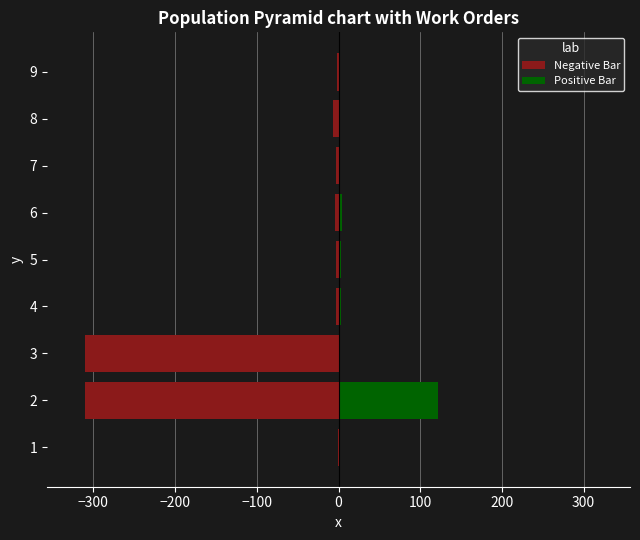

The value of Negative Bar at 9 is -1.3. True or false?

False